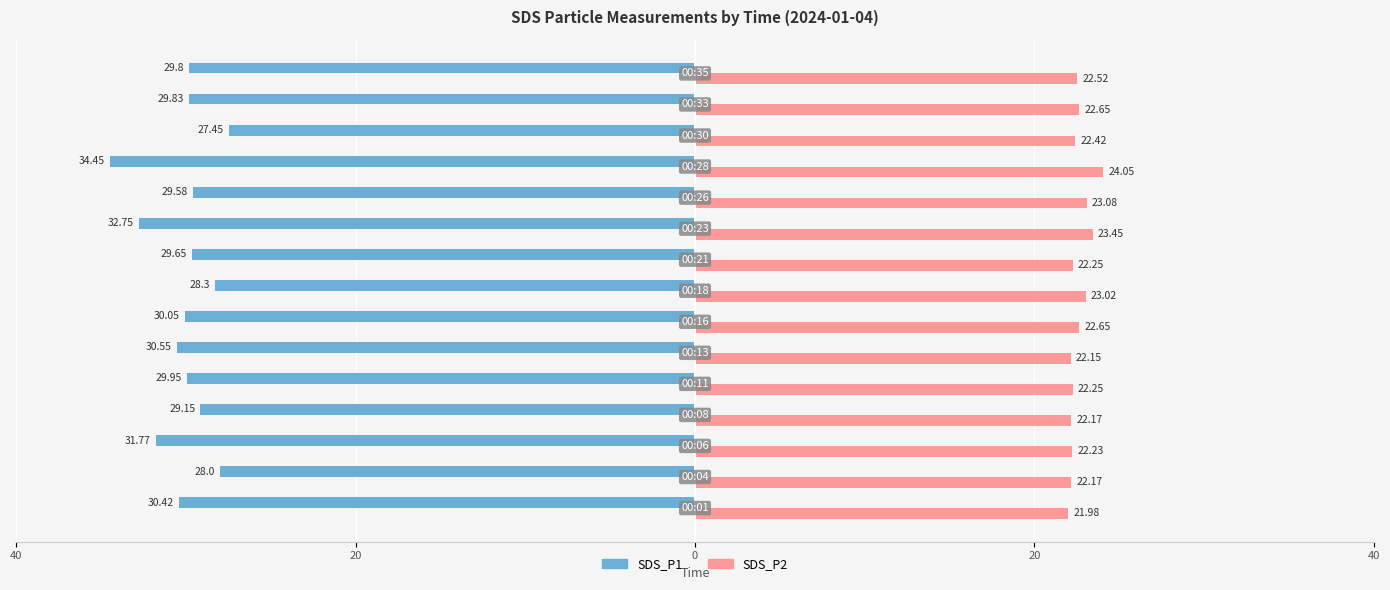

What are all the series names shown in the legend?

SDS_P1, SDS_P2